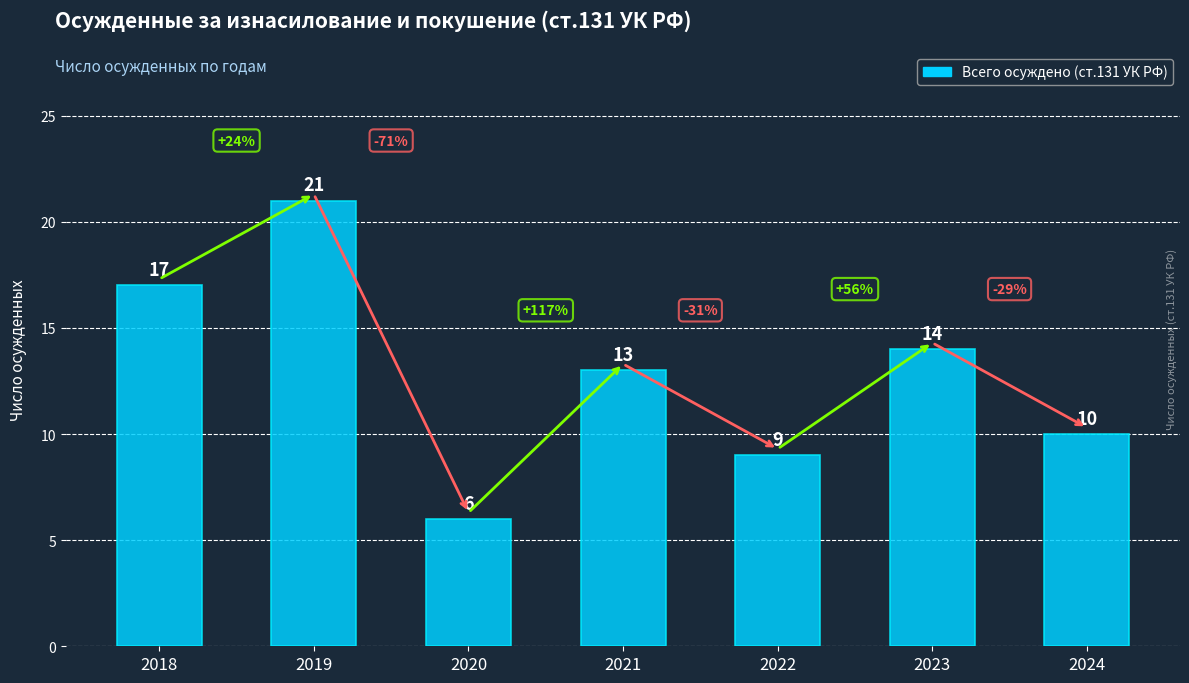

What is the difference between the values at 2020 and 2018?

11